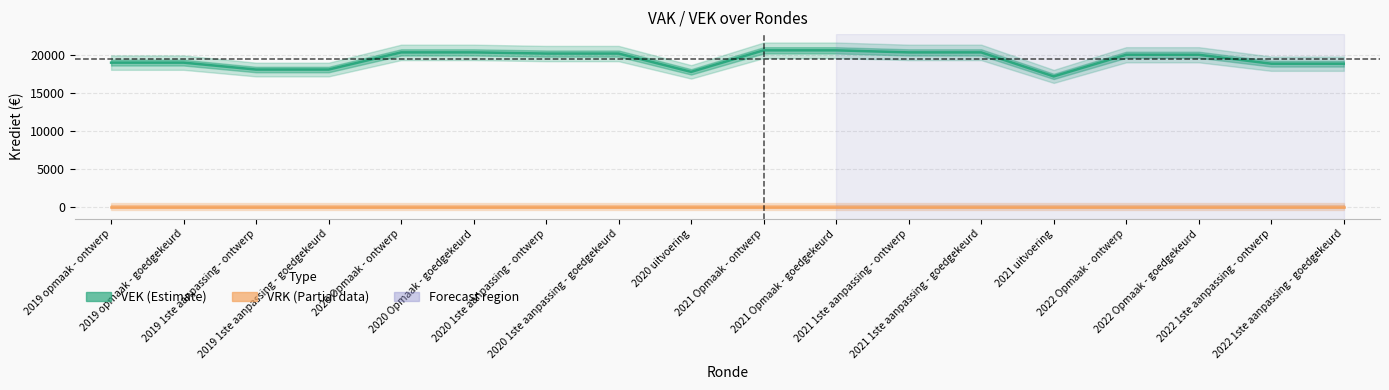

Reading left to right, list all the values displayed in this chart.

VEK: 2019 opmaak - ontwerp=19049	2019 opmaak - goedgekeurd=19049	2019 1ste aanpassing - ontwerp=18135	2019 1ste aanpassing - goedgekeurd=18135	2020 Opmaak - ontwerp=20405	2020 Opmaak - goedgekeurd=20405	2020 1ste aanpassing - ontwerp=20249	2020 1ste aanpassing - goedgekeurd=20249	2020 uitvoering=17827	2021 Opmaak - ontwerp=20677	2021 Opmaak - goedgekeurd=20677	2021 1ste aanpassing - ontwerp=20405	2021 1ste aanpassing - goedgekeurd=20405	2021 uitvoering=17227	2022 Opmaak - ontwerp=20091	2022 Opmaak - goedgekeurd=20091	2022 1ste aanpassing - ontwerp=18908	2022 1ste aanpassing - goedgekeurd=18908
VRK: 2019 opmaak - ontwerp=0	2019 opmaak - goedgekeurd=0	2019 1ste aanpassing - ontwerp=0	2019 1ste aanpassing - goedgekeurd=0	2020 Opmaak - ontwerp=0	2020 Opmaak - goedgekeurd=0	2020 1ste aanpassing - ontwerp=0	2020 1ste aanpassing - goedgekeurd=0	2020 uitvoering=0	2021 Opmaak - ontwerp=0	2021 Opmaak - goedgekeurd=0	2021 1ste aanpassing - ontwerp=0	2021 1ste aanpassing - goedgekeurd=0	2021 uitvoering=0	2022 Opmaak - ontwerp=0	2022 Opmaak - goedgekeurd=0	2022 1ste aanpassing - ontwerp=0	2022 1ste aanpassing - goedgekeurd=0